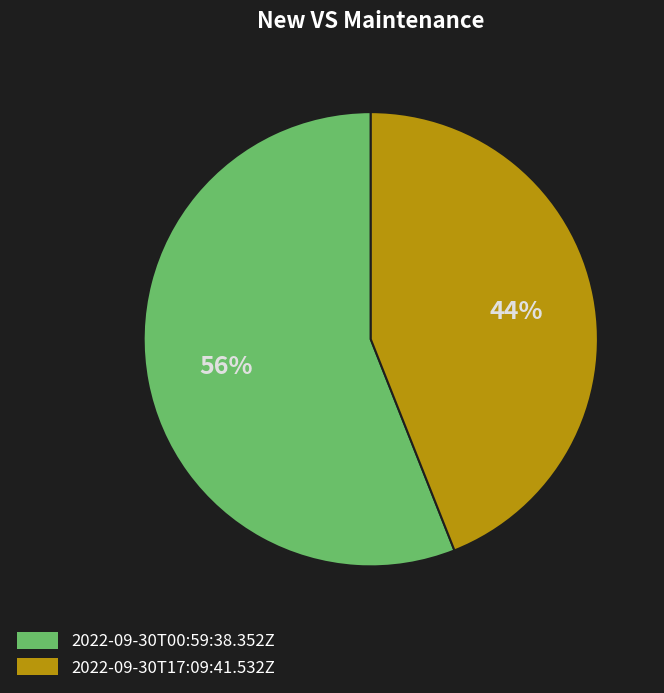

To the nearest percent, what is the average slice percentage?

50%